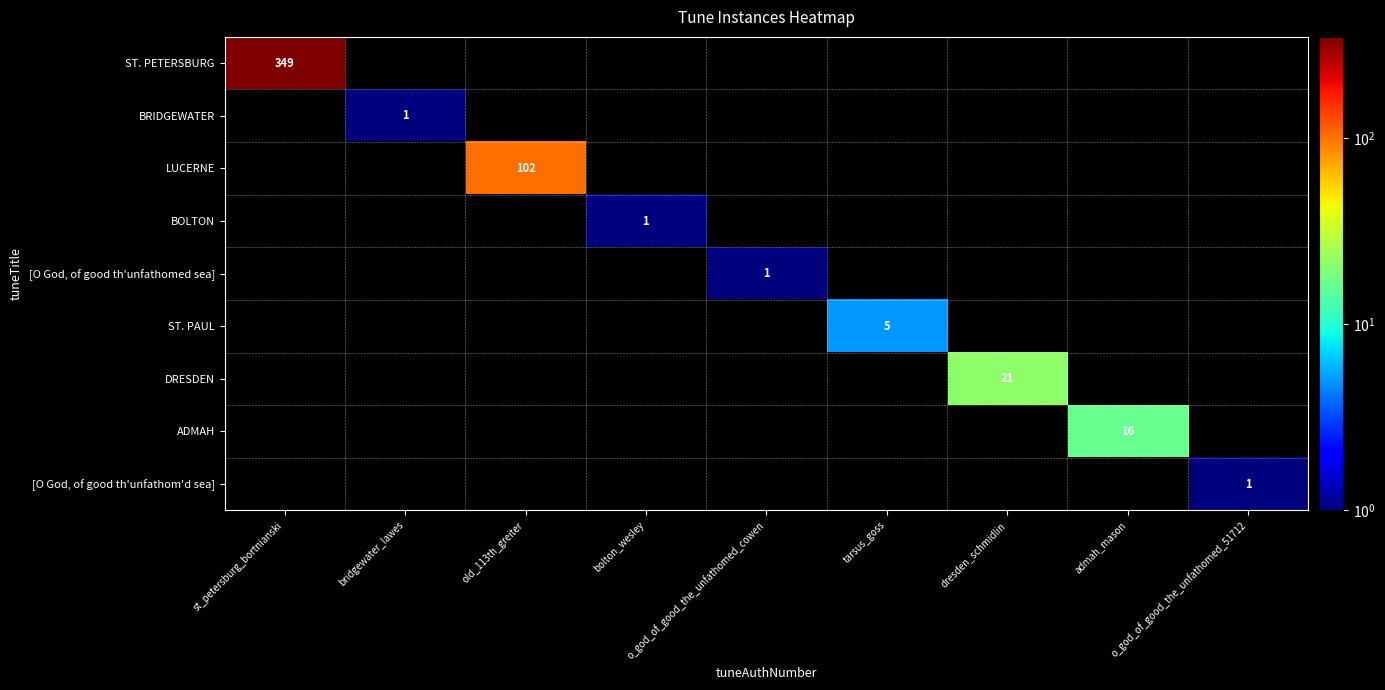

At which category is the sum across all series the highest?

st_petersburg_bortnianski